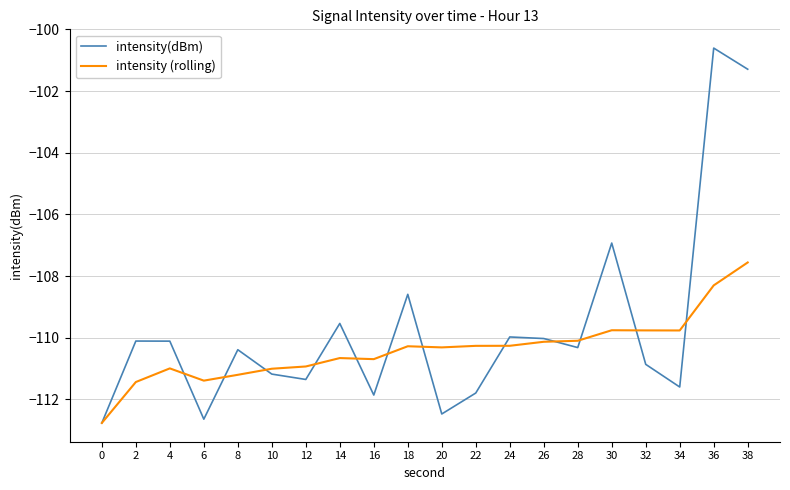

Reading left to right, transcribe all the data shown in this chart.

intensity(dBm): 0=-112.8	2=-110.1	4=-110.1	6=-112.6	8=-110.4	10=-111.2	12=-111.4	14=-109.5	16=-111.9	18=-108.6	20=-112.5	22=-111.8	24=-110.0	26=-110.0	28=-110.3	30=-106.9	32=-110.9	34=-111.6	36=-100.6	38=-101.3
intensity (rolling): 0=-112.8	2=-111.4	4=-111.0	6=-111.4	8=-111.2	10=-111.0	12=-110.9	14=-110.7	16=-110.7	18=-110.3	20=-110.3	22=-110.3	24=-110.3	26=-110.1	28=-110.1	30=-109.8	32=-109.8	34=-109.8	36=-108.3	38=-107.6